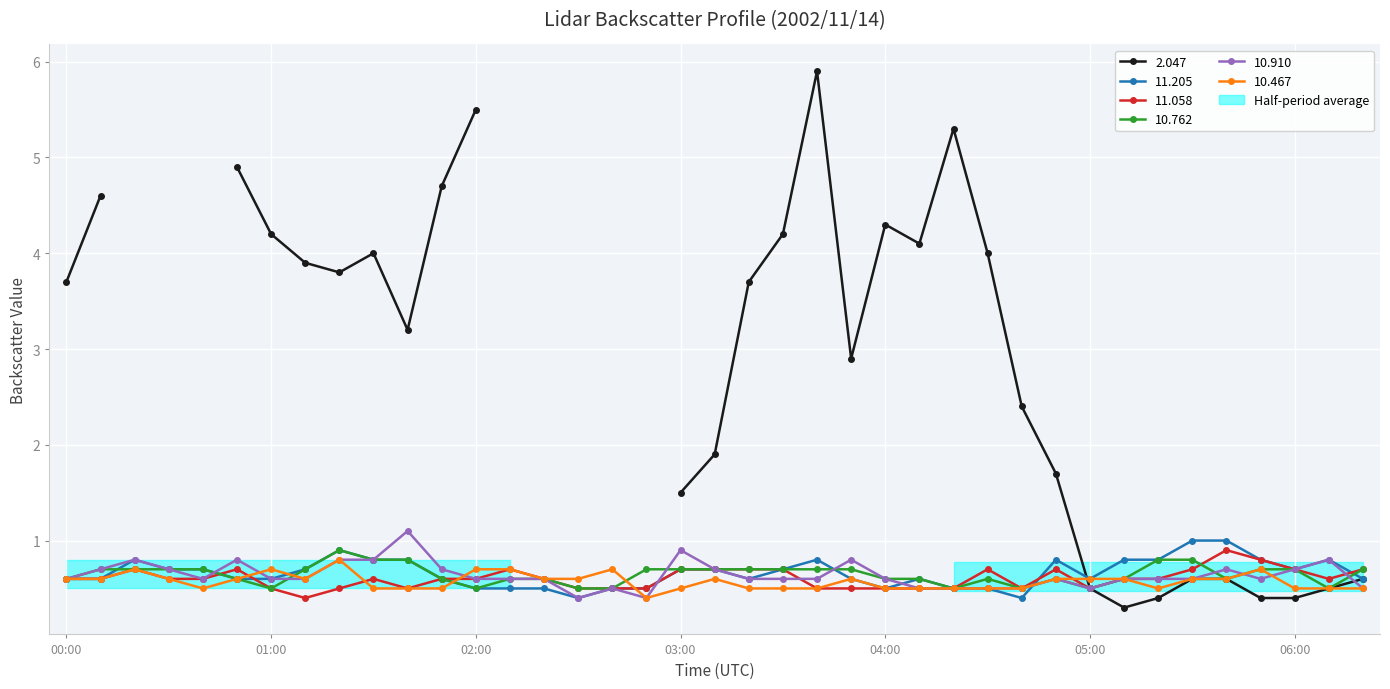

The 10.762 series shows 0.2 at 2002/11/14 04:10. True or false?

False